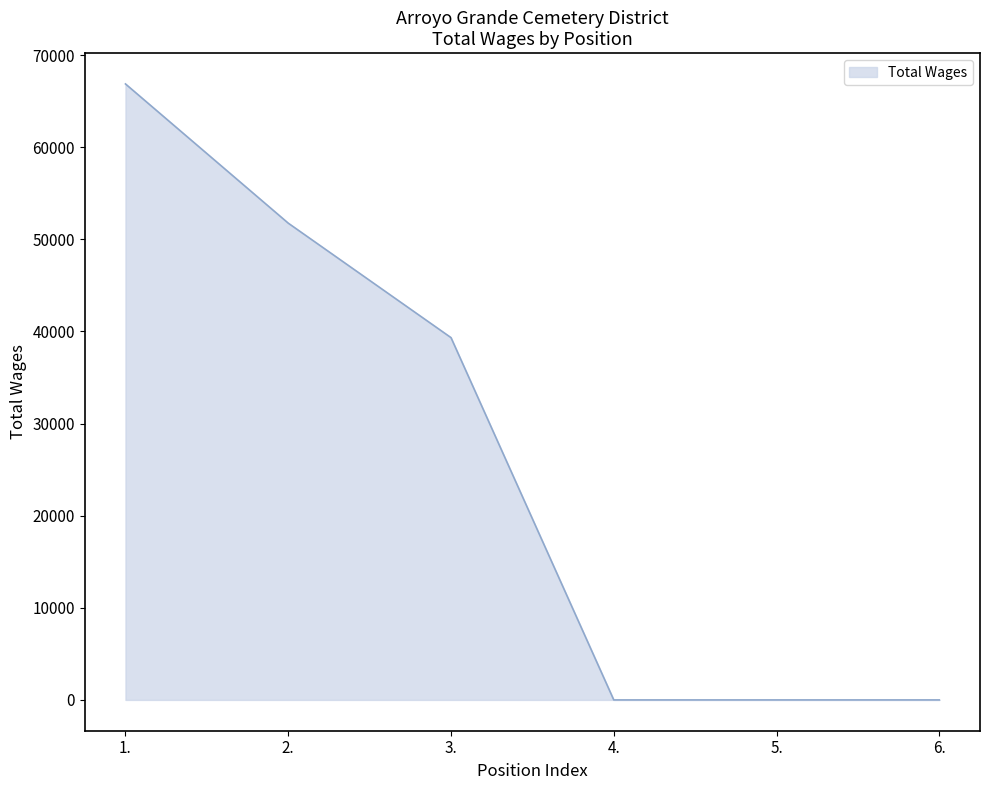

What is the greatest value displayed?

66876